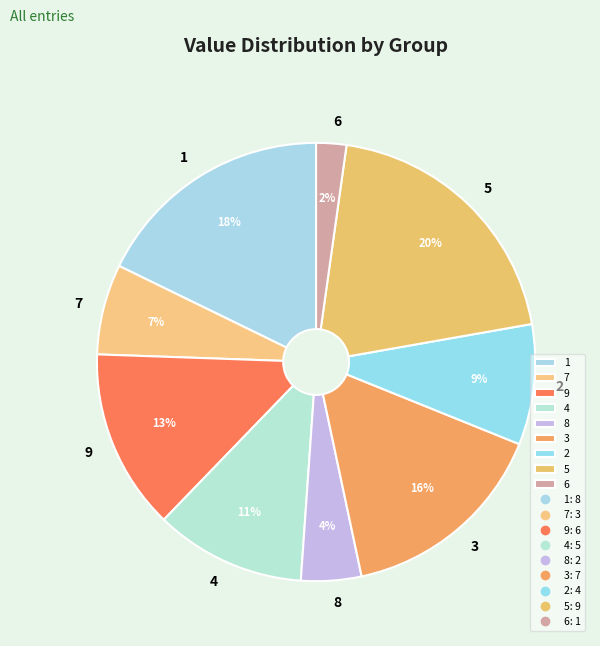

To the nearest percent, what is the difference between the 2 and 6 slice percentages?

7%